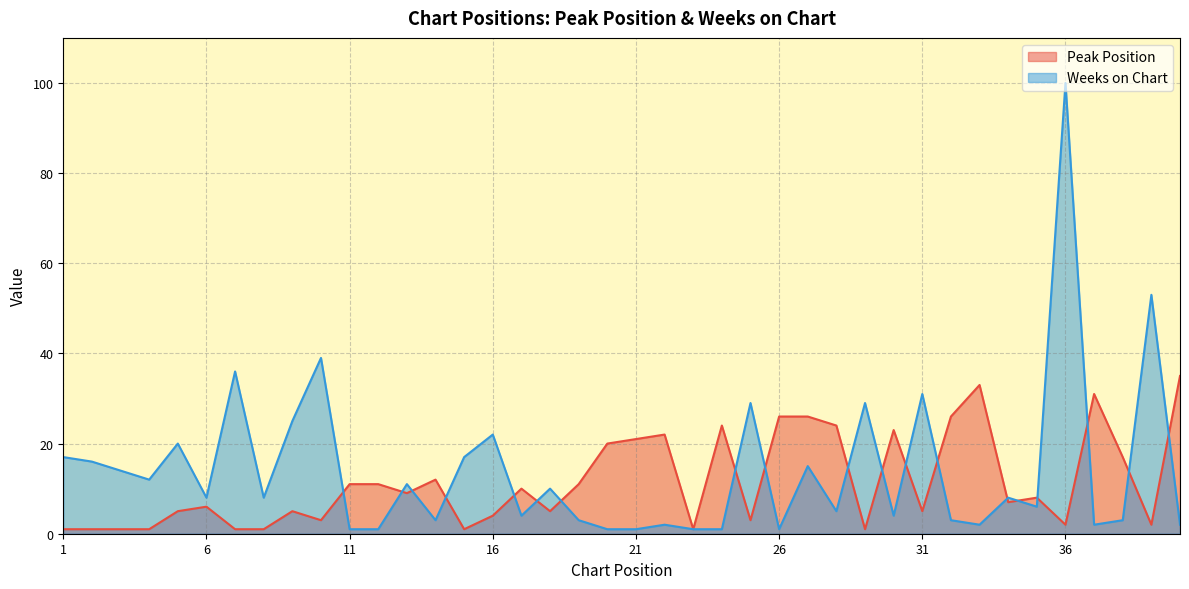

Which series has the largest range (max minus min)?

Weeks on Chart